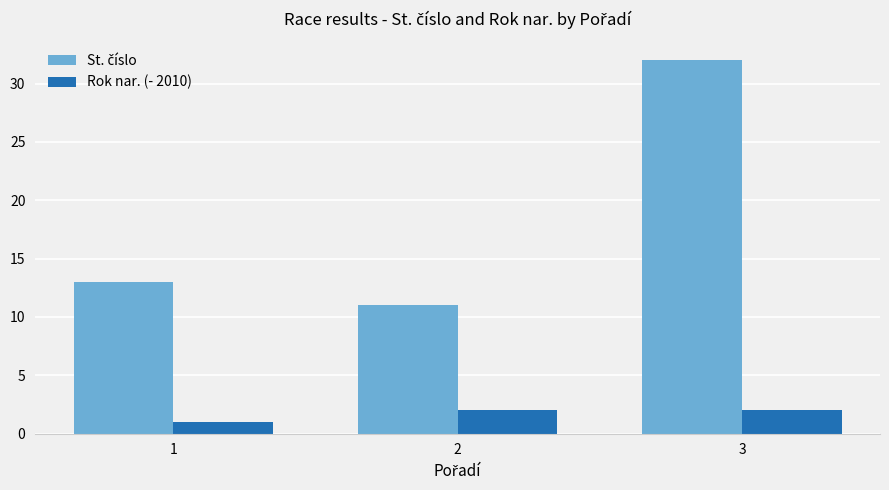

What is the total value across all series at 3?

34